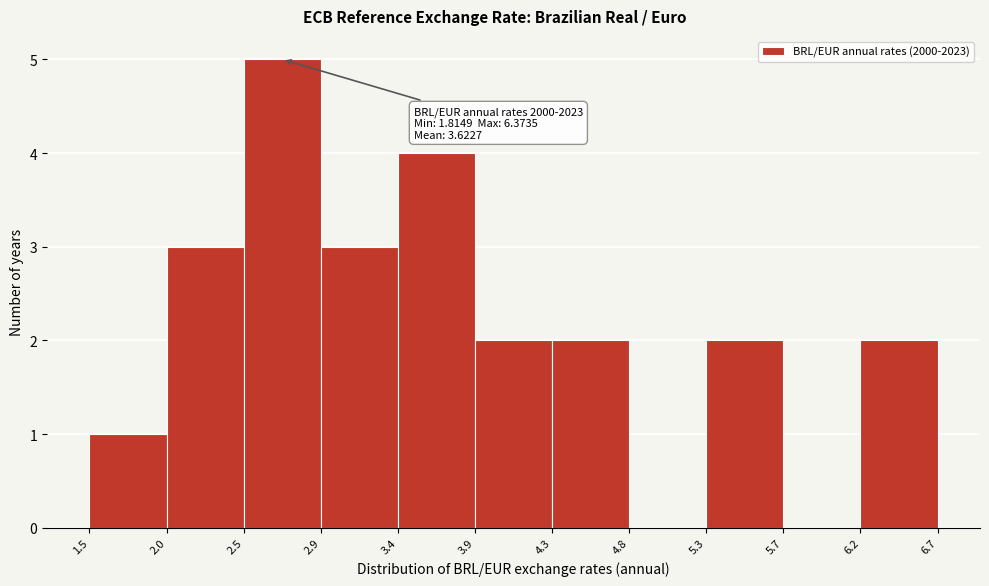

Which range on the x-axis has the tallest bar?

2.5 to 2.9